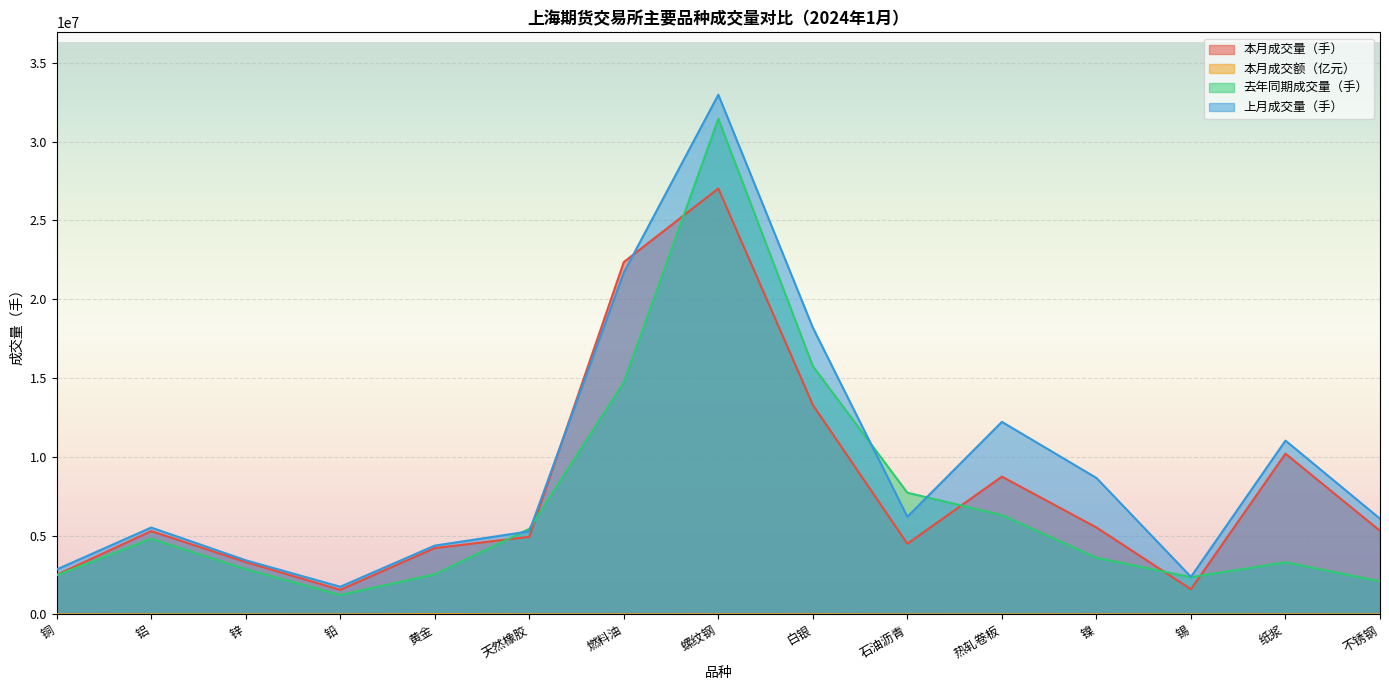

At which label does 本月成交量（手） reach its peak?

螺纹钢